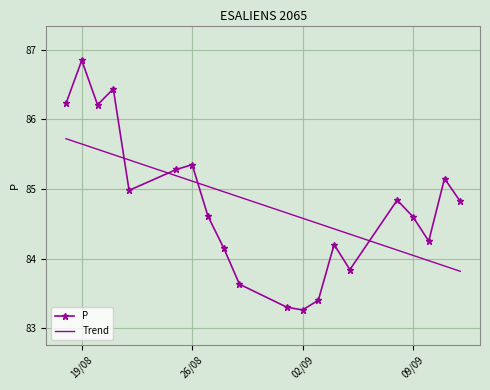

Which series ends up on top after the final intersection of Trend and P?

P